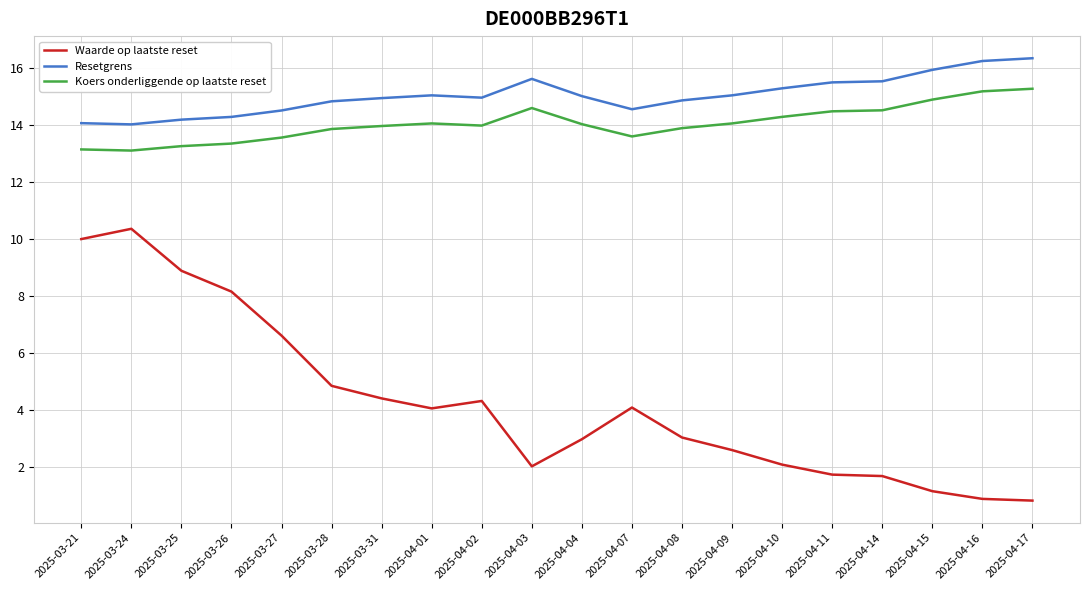

True or false: Koers onderliggende op laatste reset has a value of 14.6 at 2025-04-03.

True